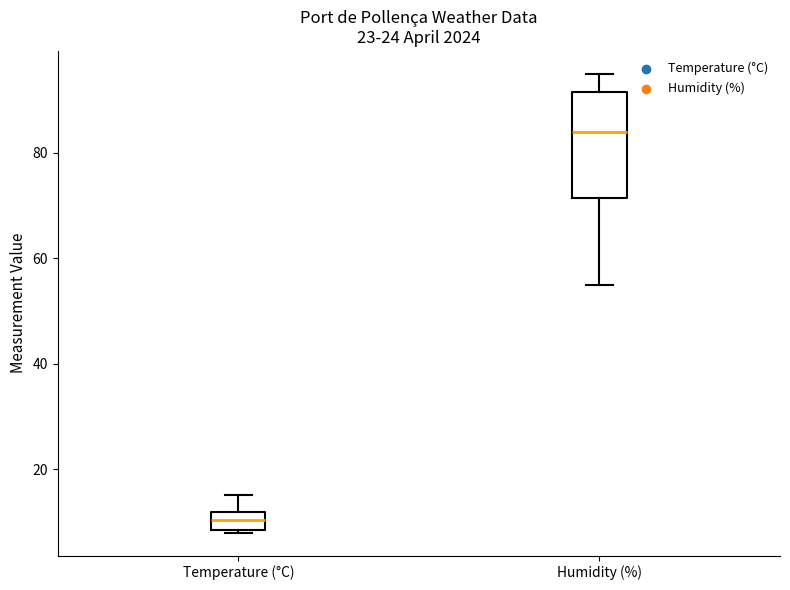

Which box is the tallest, from its lower edge to its upper edge?

Humidity (%)